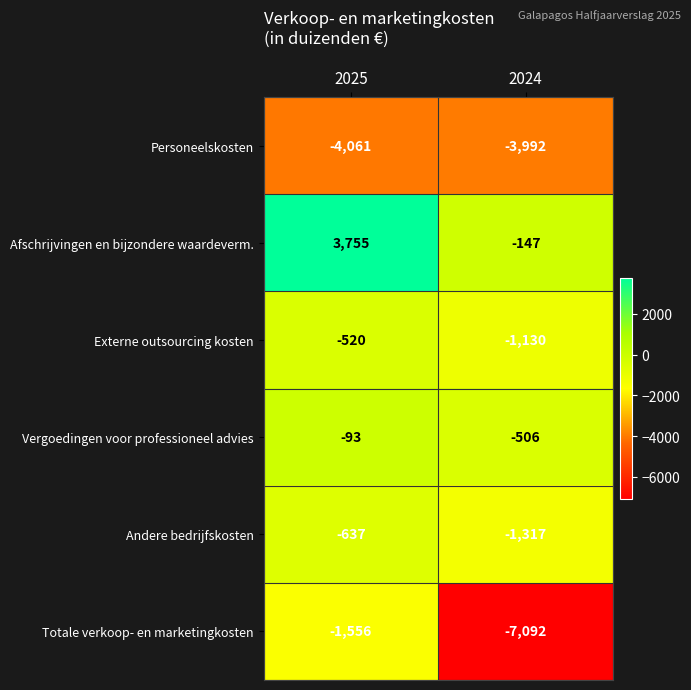

Reading left to right, list all the values displayed in this chart.

Personeelskosten: -4061	-3992
Afschrijvingen en bijzondere waardeverm.: 3755	-147
Externe outsourcing kosten: -520	-1130
Vergoedingen voor professioneel advies: -93	-506
Andere bedrijfskosten: -637	-1317
Totale verkoop- en marketingkosten: -1556	-7092